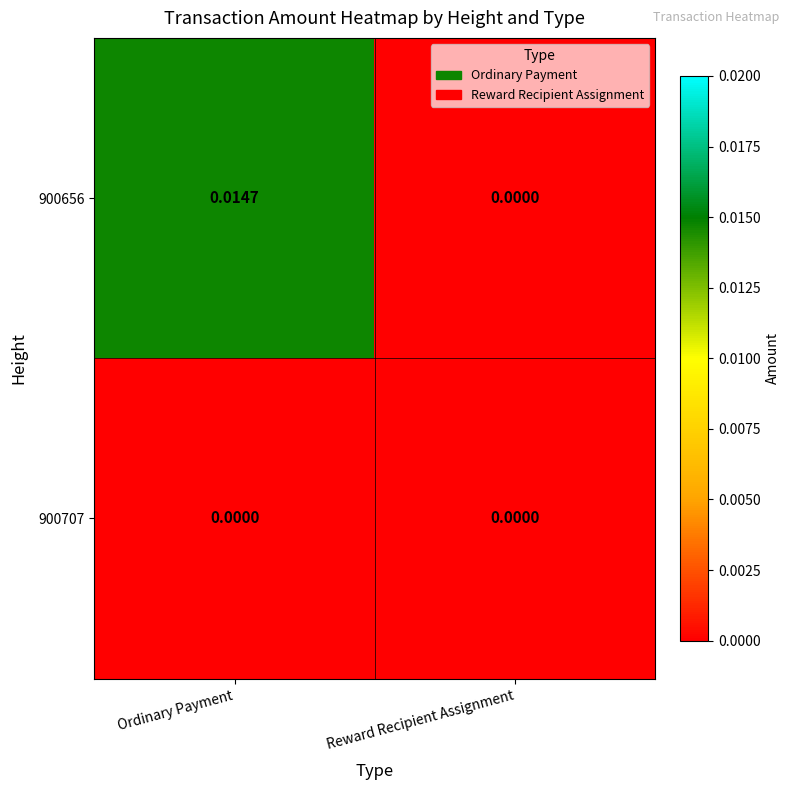

Which series has the widest spread of values?

900656